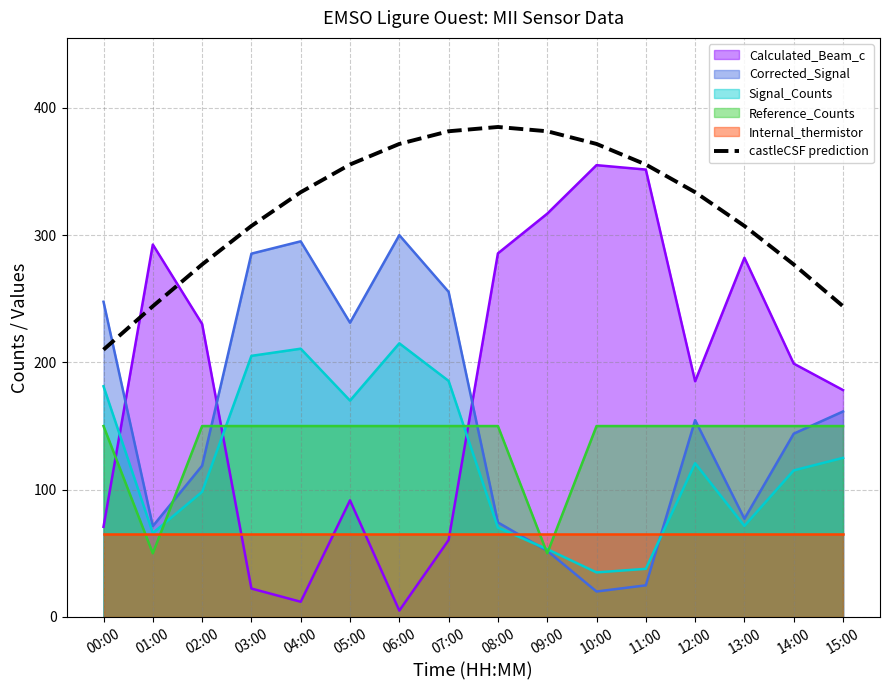

Where is the first local maximum?

08:00